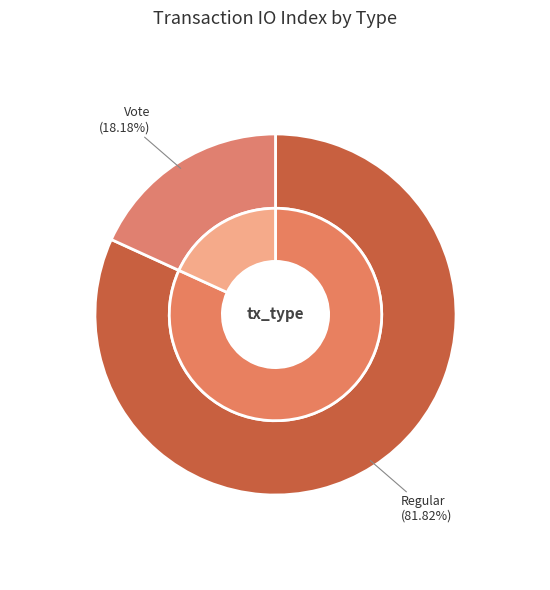

To the nearest percent, what is the difference between the largest and smallest slice percentages?

64%